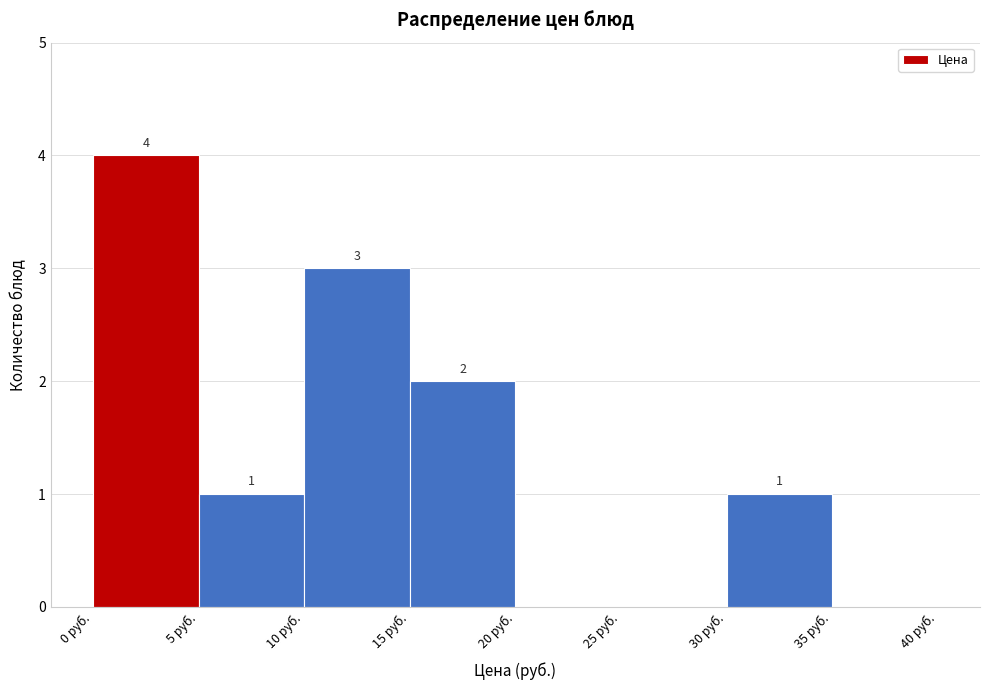

Over which range of the x-axis is the bar tallest?

0 to 5